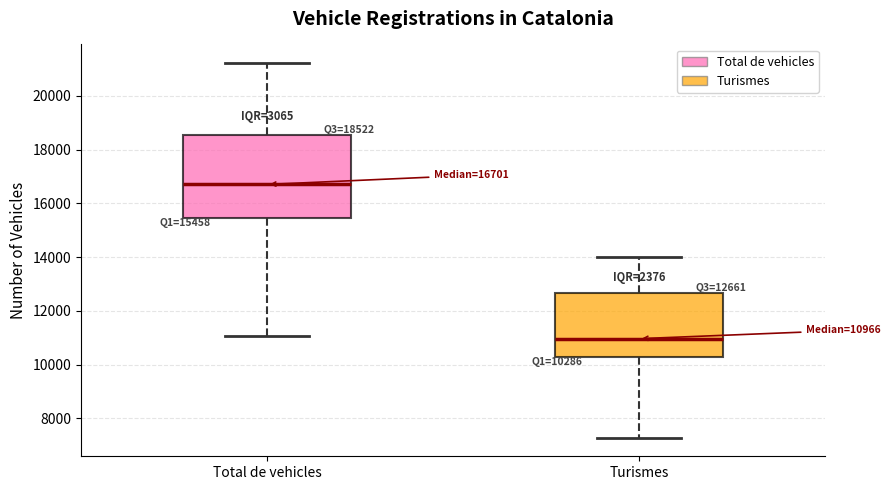

Comparing the boxes themselves (not the whiskers), which one is the tallest?

Total de vehicles